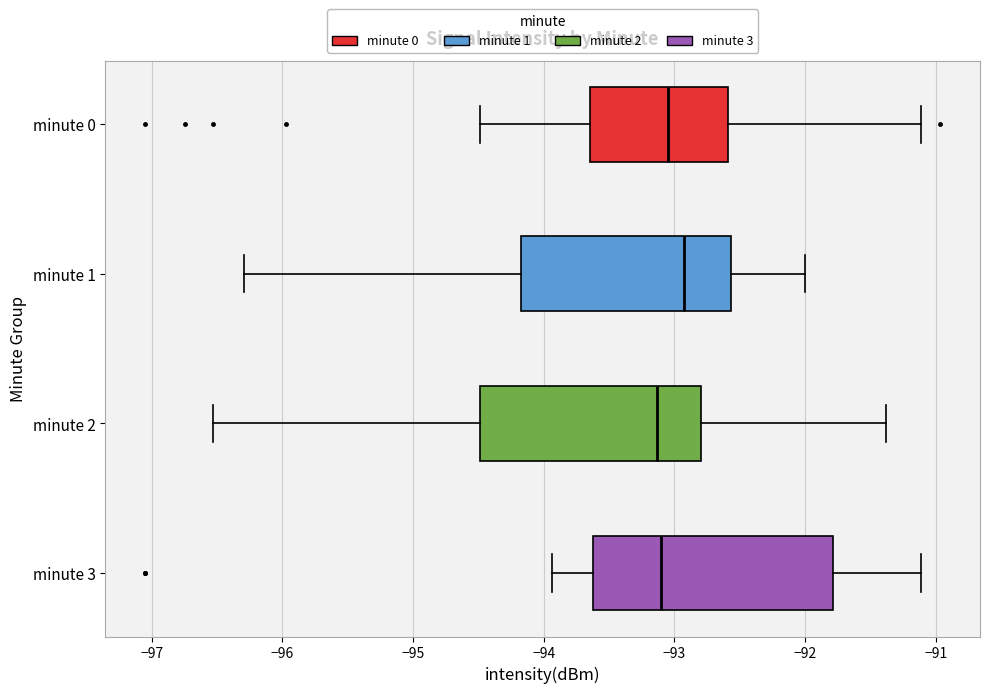

Where is the left edge of the box for minute 0 on the x-axis? The values are not printed on the chart, so give them approximately, as read against the axis.

-93.6